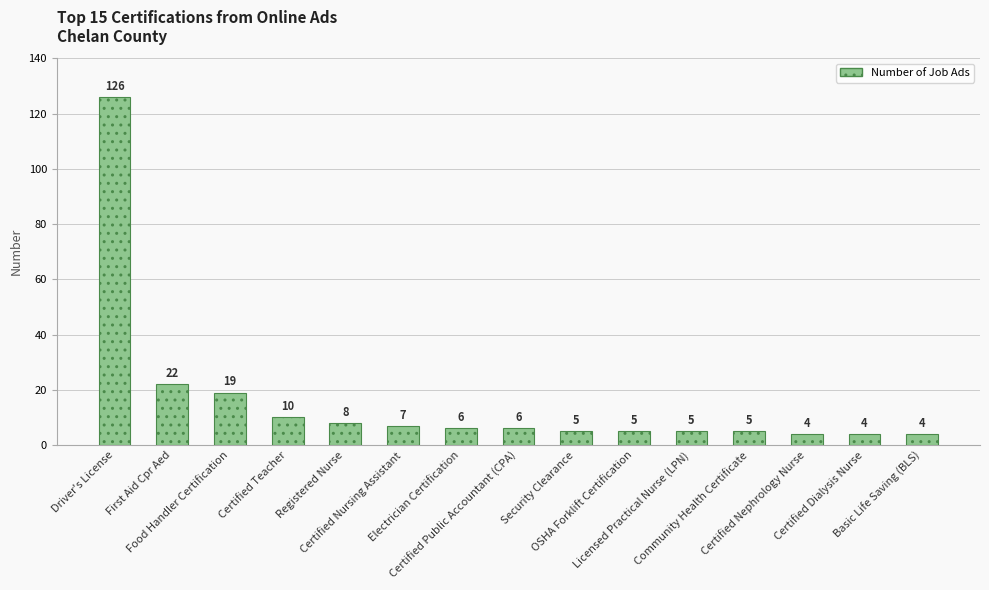

What is the difference between the maximum and minimum values?

122